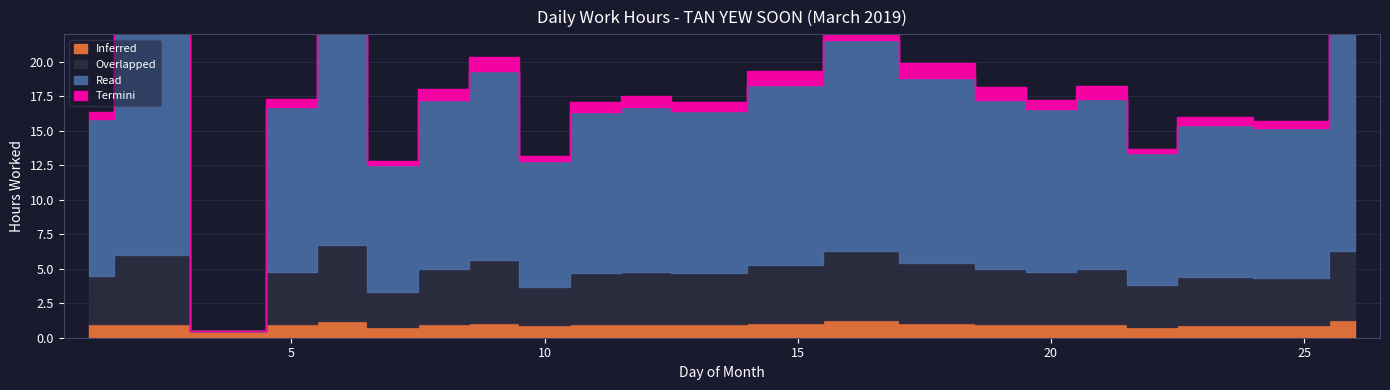

How many Inferred values are between 0 and 1?

16